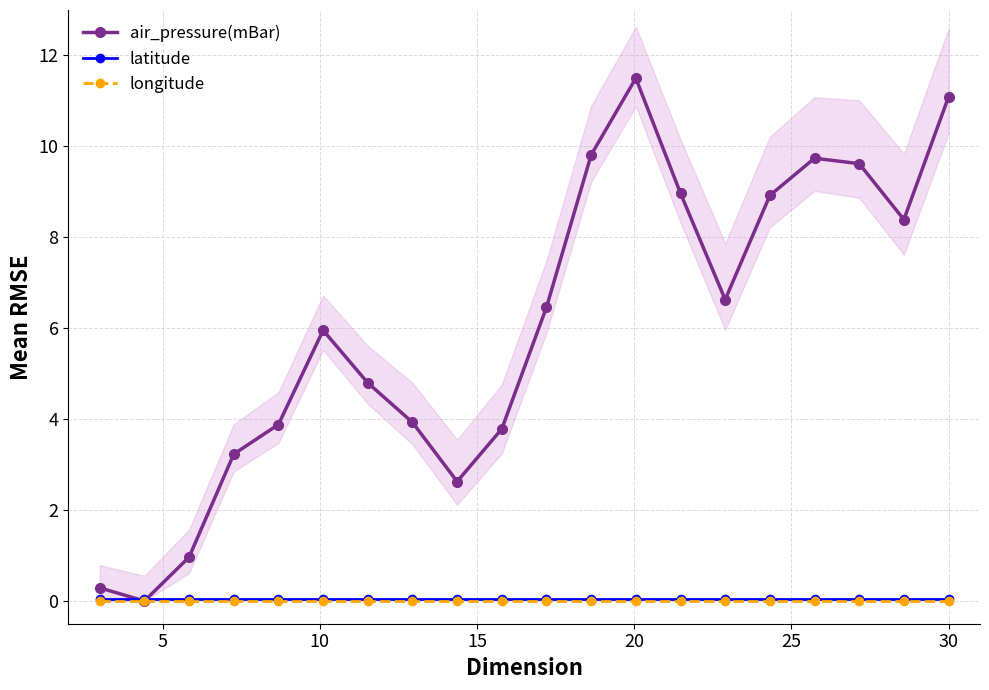

True or false: air_pressure(mBar) has more than 0 points higher than both neighbors.

True